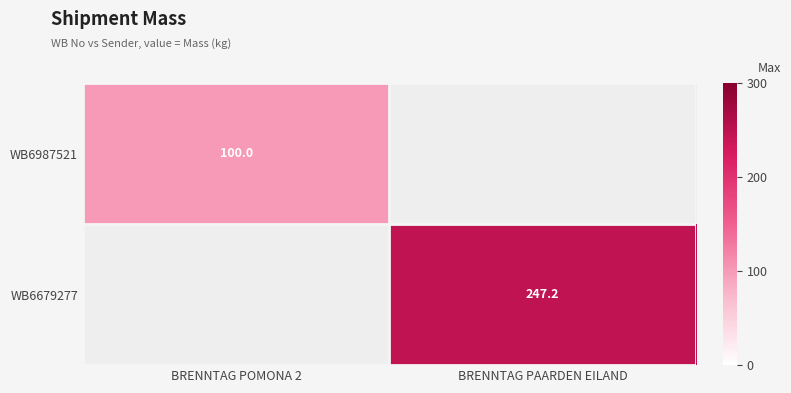

Is it true that WB6987521 equals 100.0 at BRENNTAG POMONA 2?

True